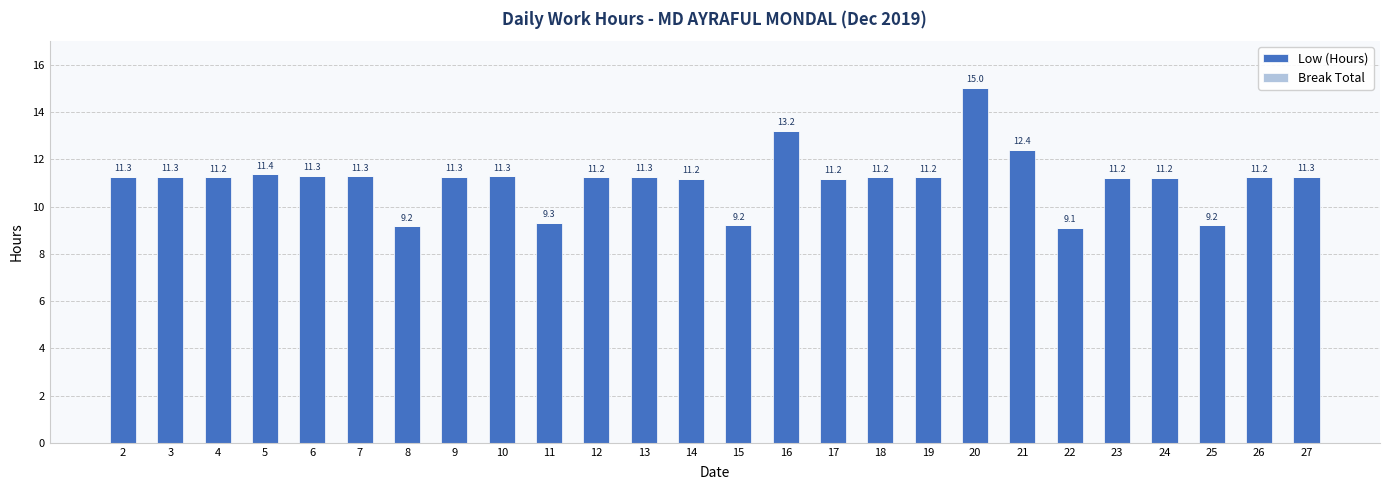

What is the value of the 23rd bar from the left?

11.2